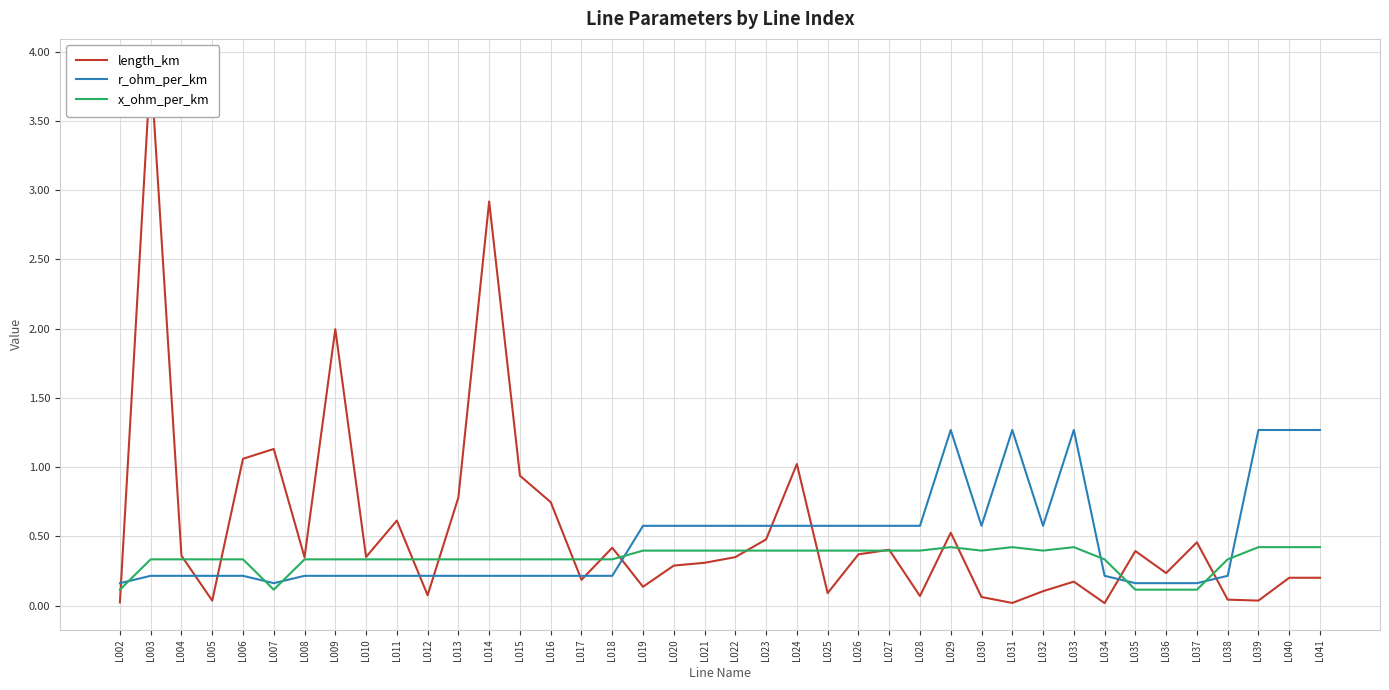

At which category does x_ohm_per_km reach its first local peak?

L029